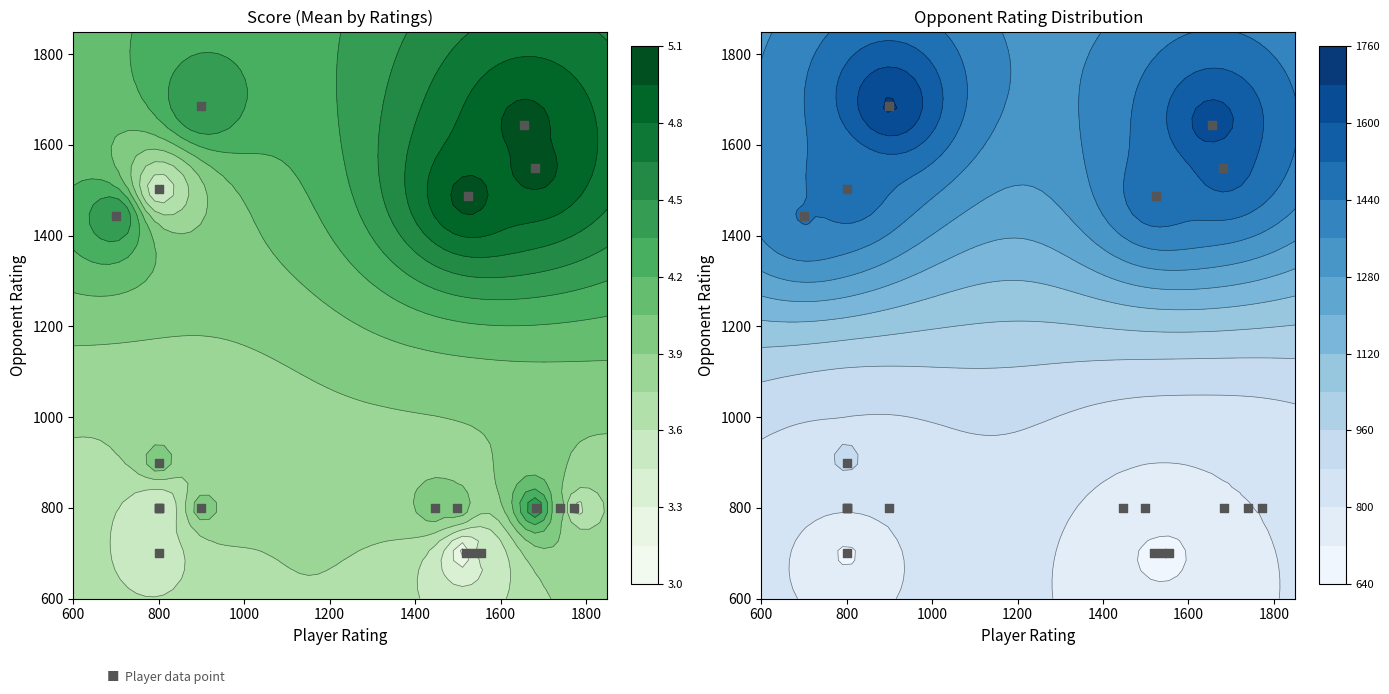

What is the difference between the second highest and second lowest values?

945